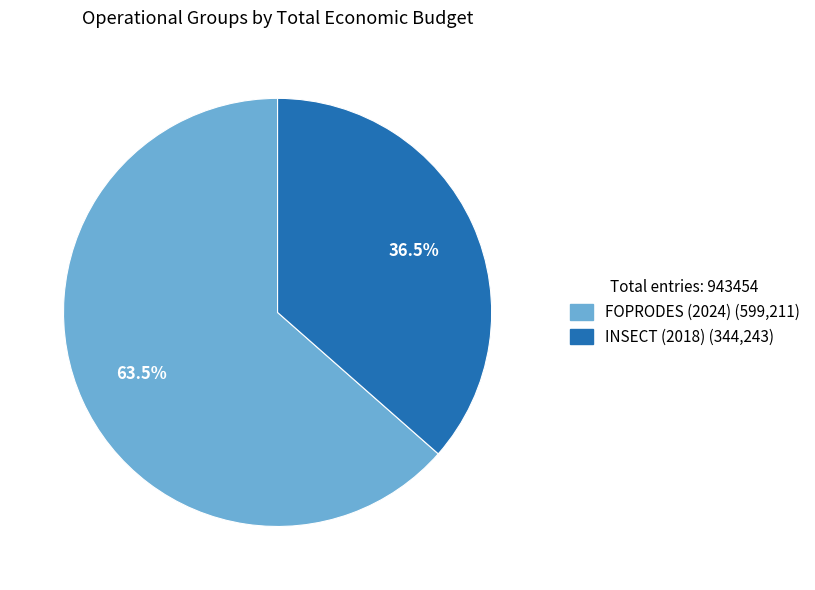

Count the number of slices in the pie.

2